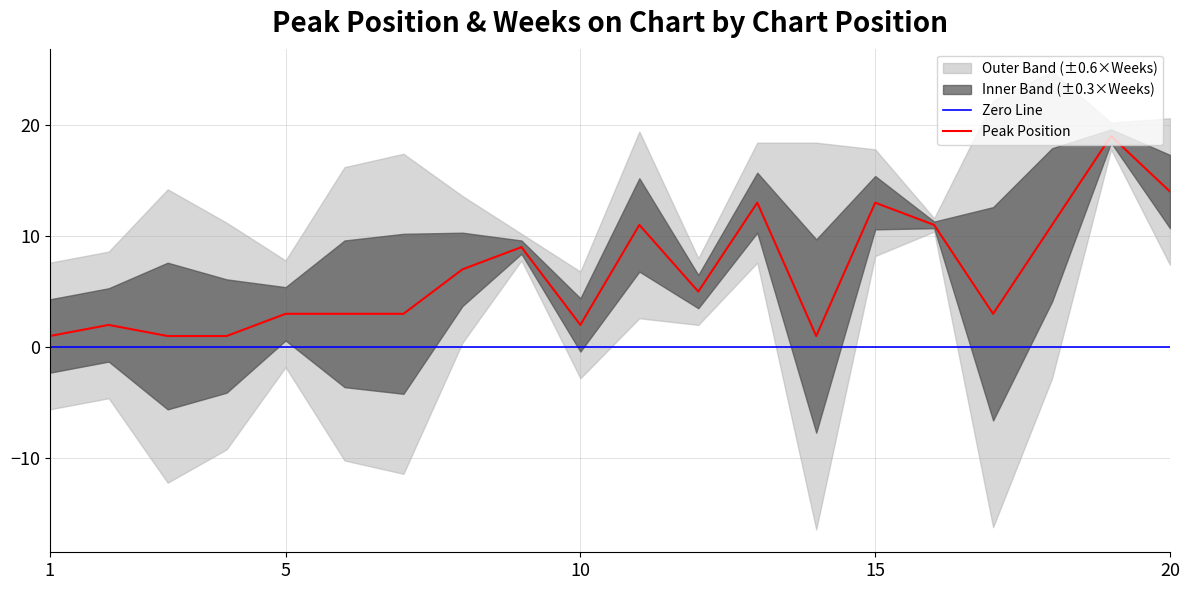

Which has a higher value, 2 or 1?

2